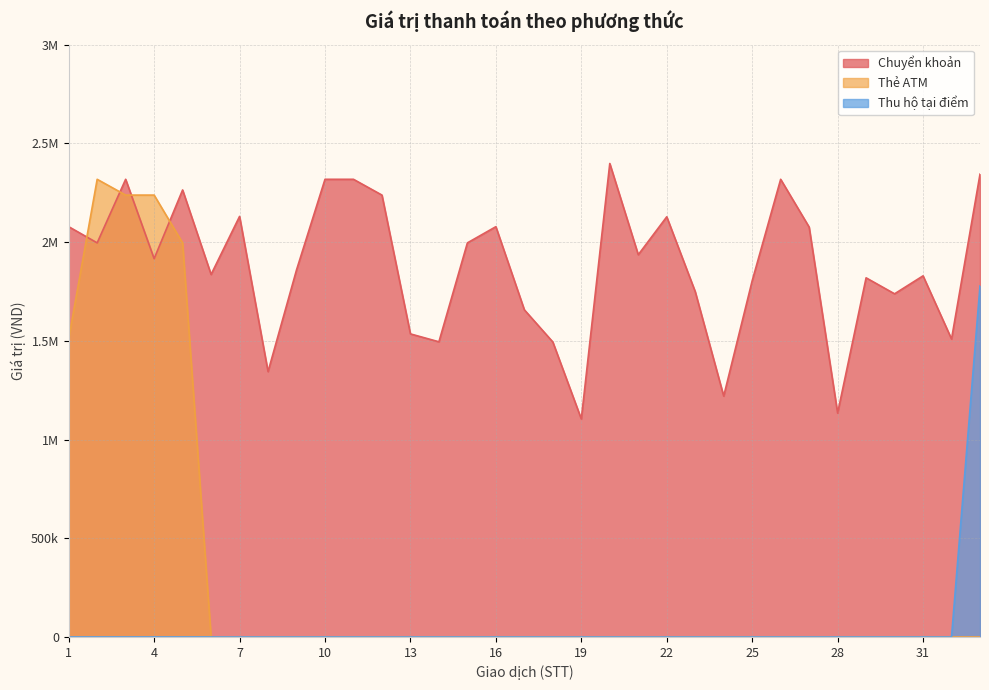

True or false: Thẻ ATM has a value of 0 at 12.

True